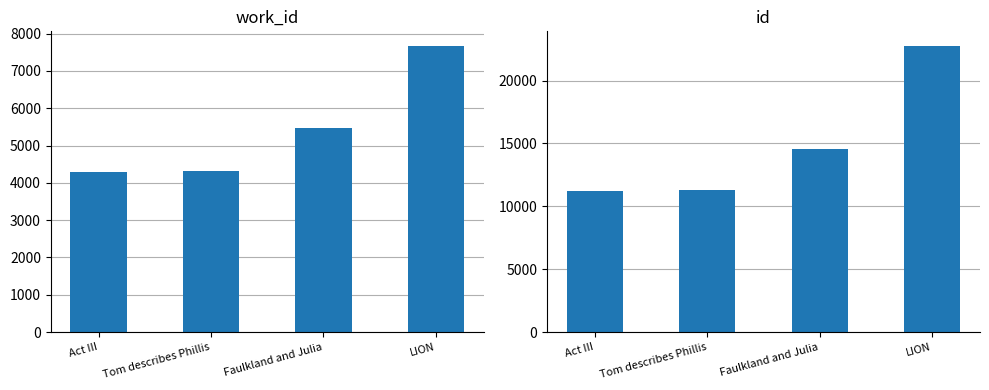

Which series has the largest total across all categories?

id